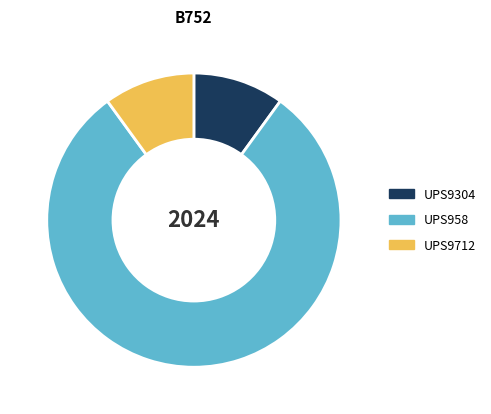

Is it true that UPS9712 is 10% of the pie?

True